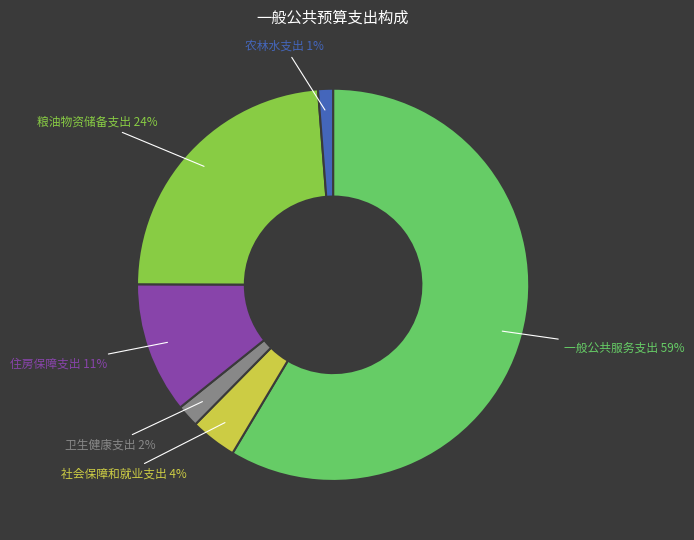

Which category has the biggest portion of the pie?

一般公共服务支出